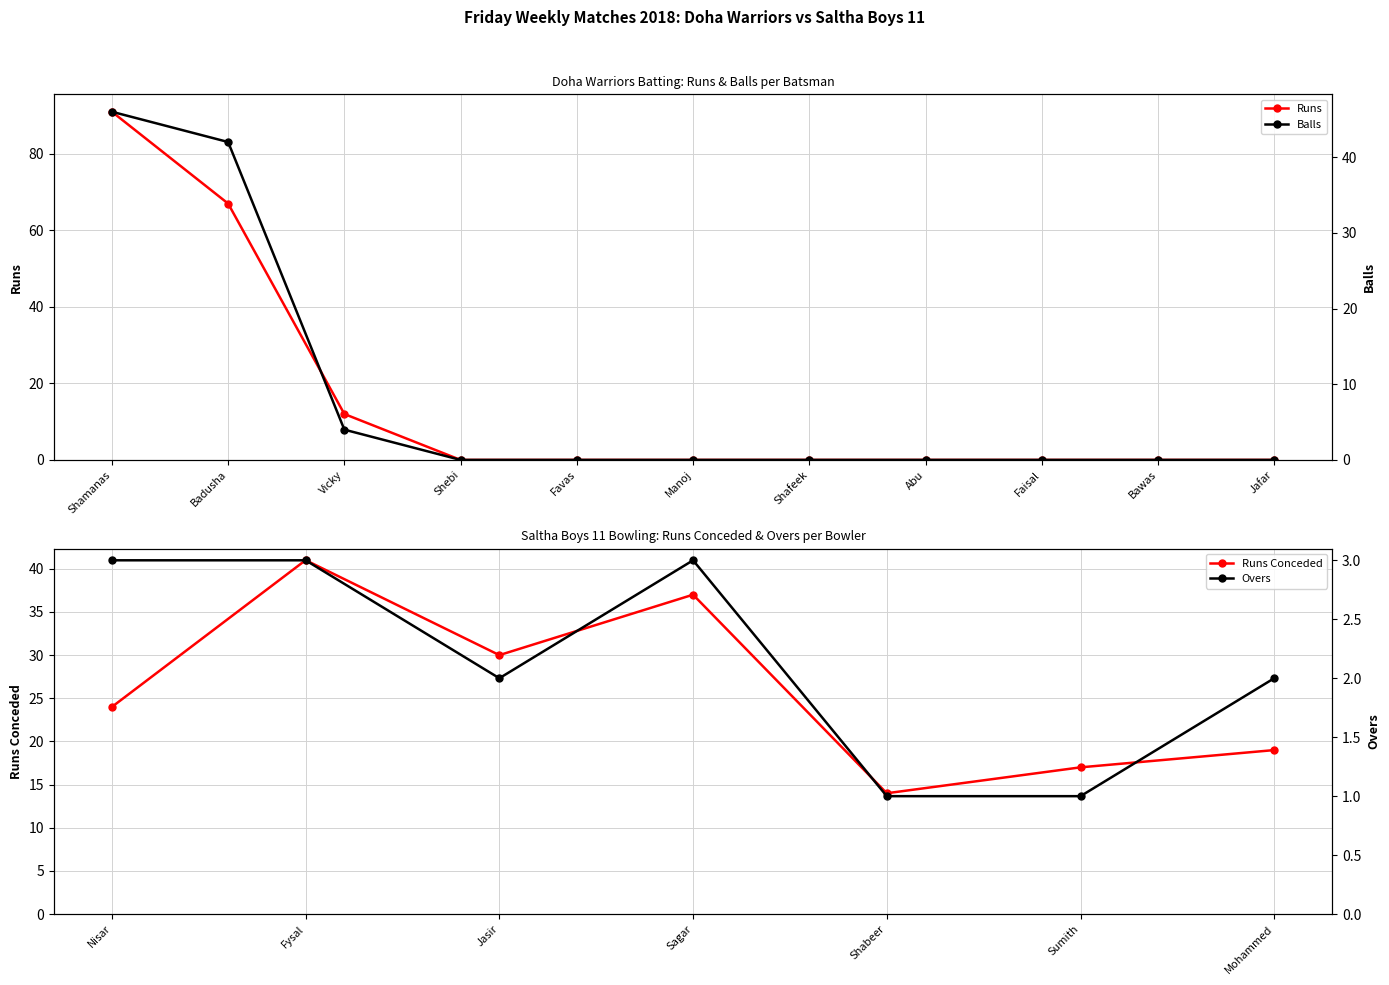

At which label does Runs reach its peak?

Shamanas